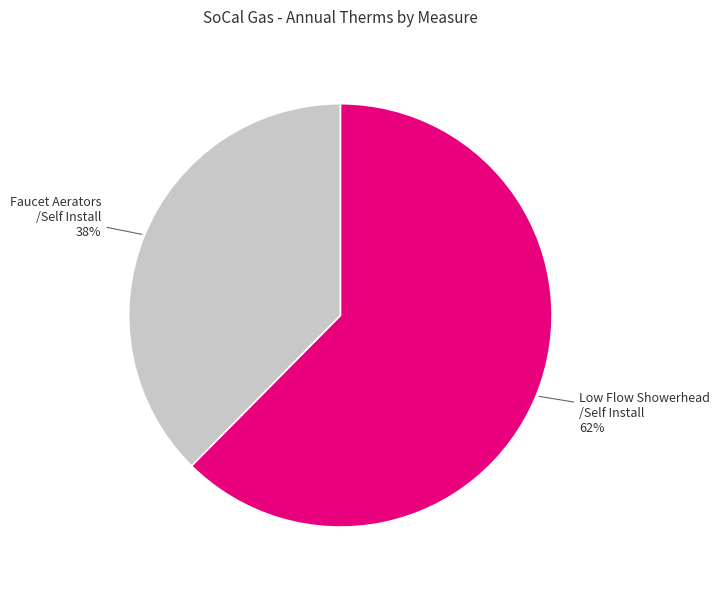

How many segments does this pie chart have?

2